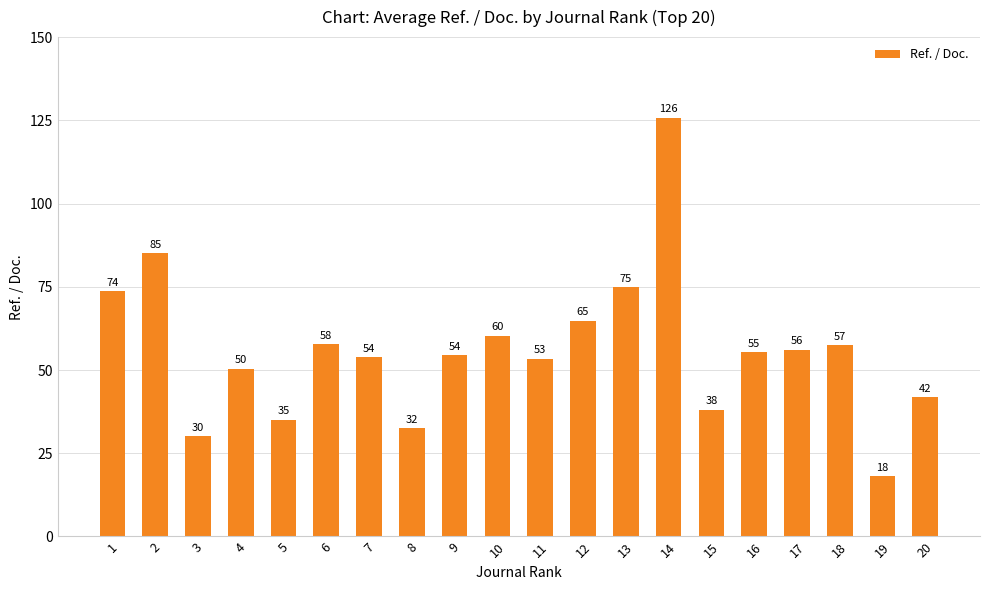

What is the smallest value displayed?

18.2